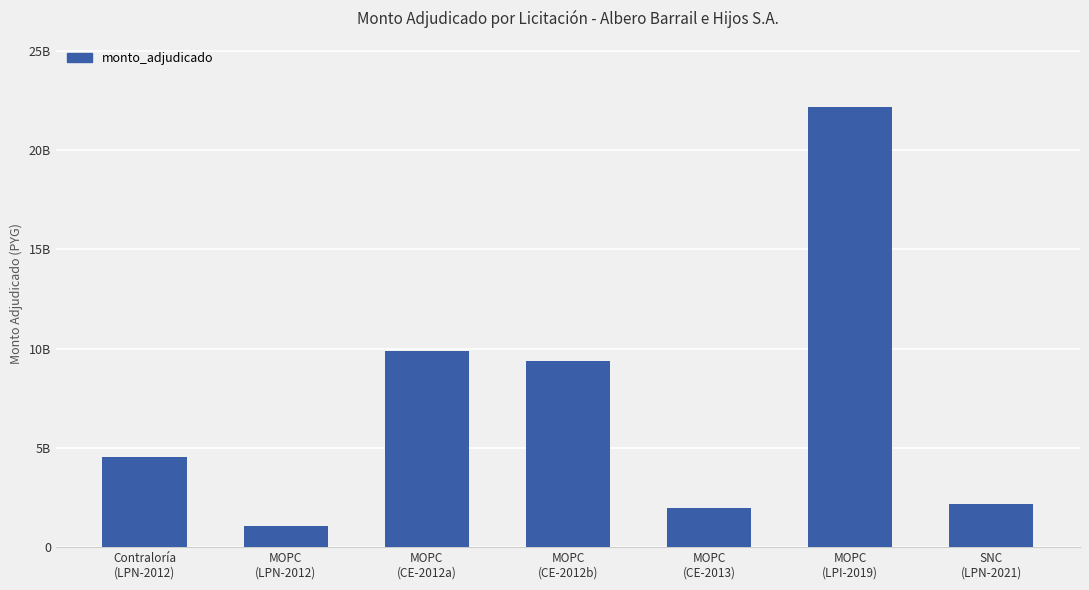

List the labels in order of value, largest first.

MOPC
(LPI-2019), MOPC
(CE-2012a), MOPC
(CE-2012b), Contraloría
(LPN-2012), SNC
(LPN-2021), MOPC
(CE-2013), MOPC
(LPN-2012)